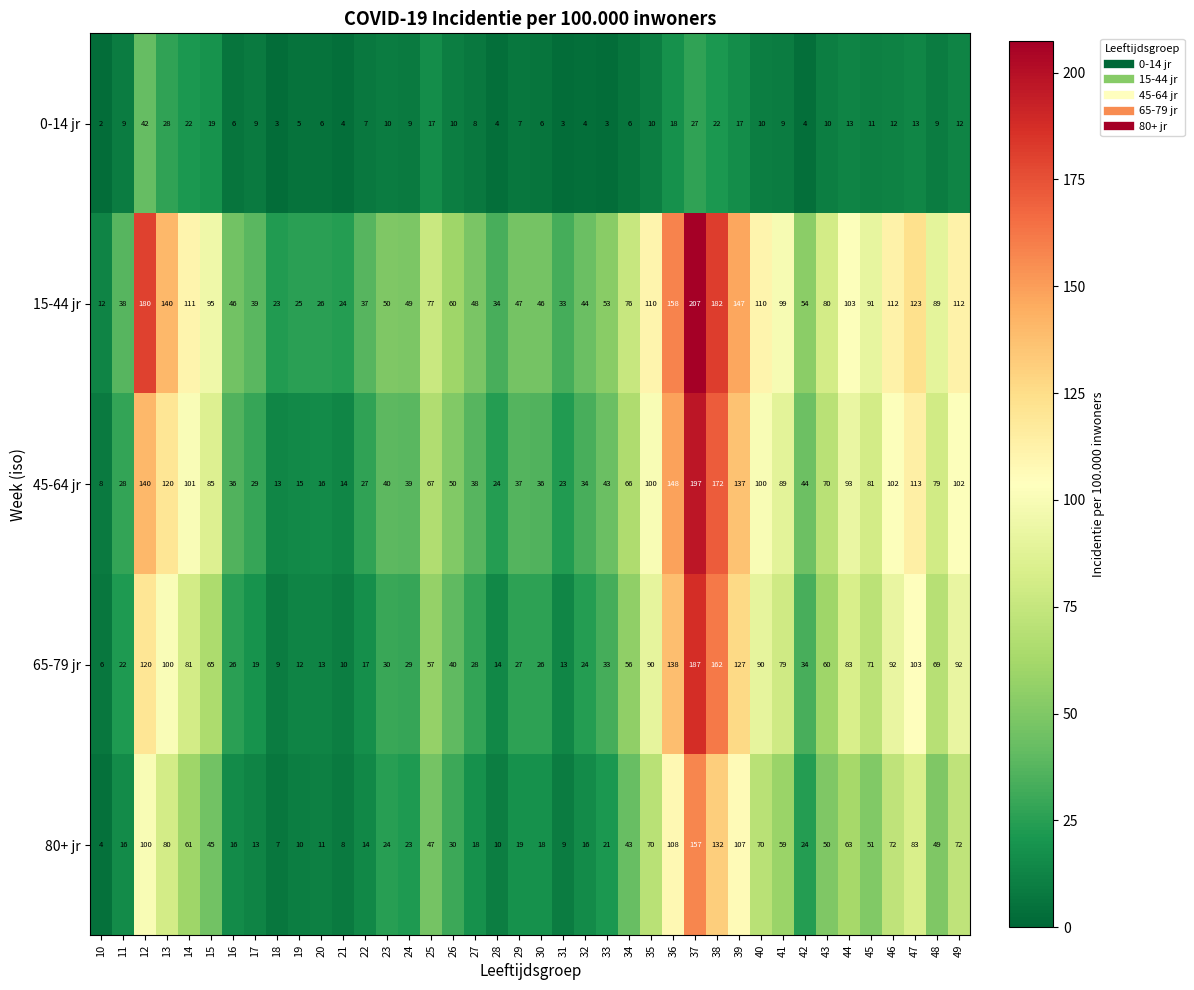

Which series has the largest total across all categories?

15-44 jr